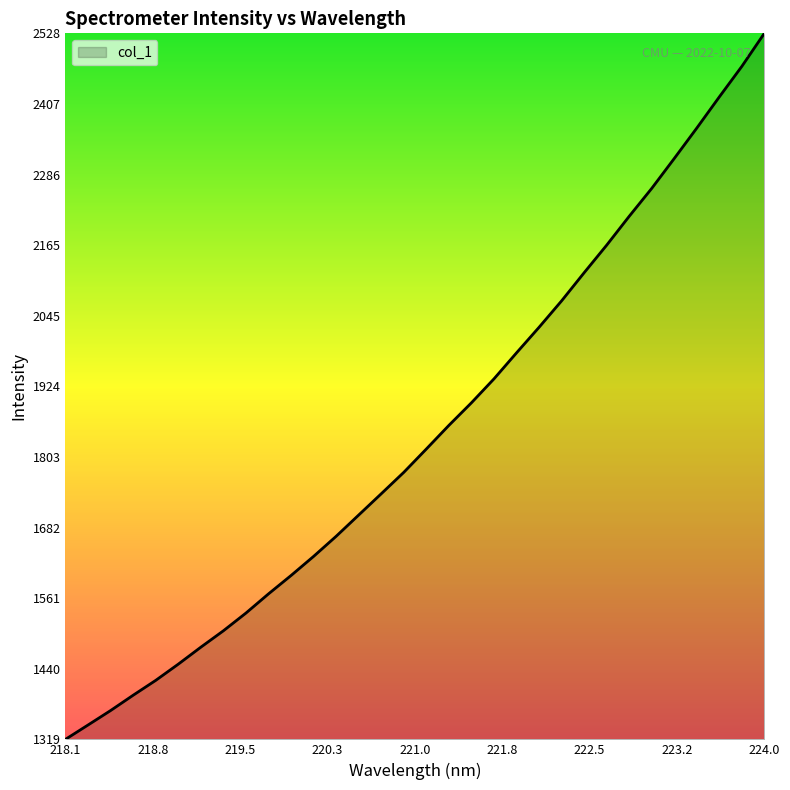

Does the chart display data point markers on the line(s)?

No